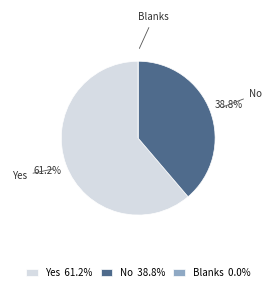

Combined, what portion of the pie is Yes and No?

100.0%